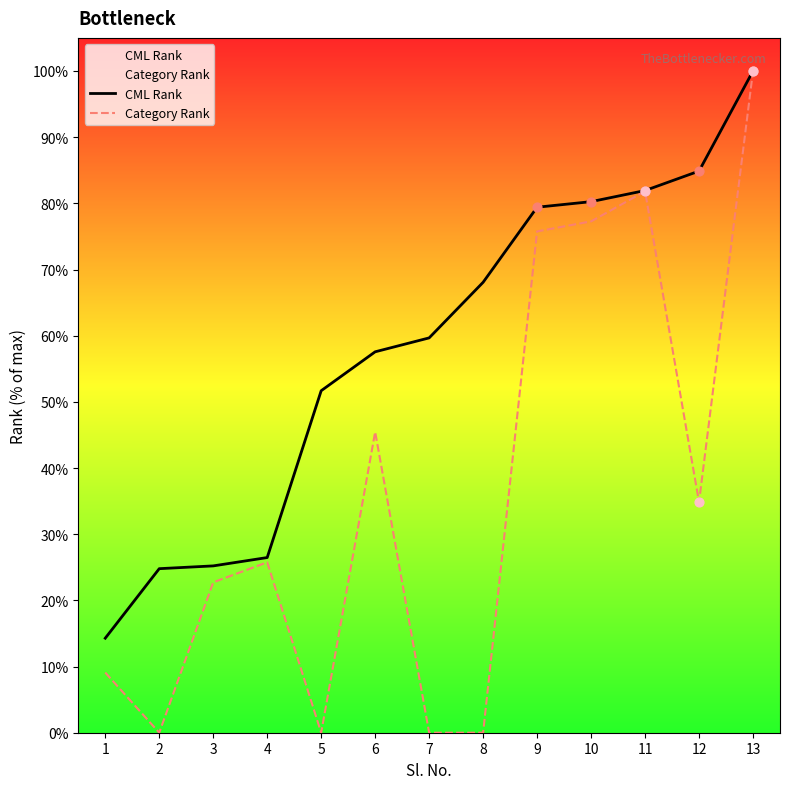

At which category is the sum across all series the highest?

13